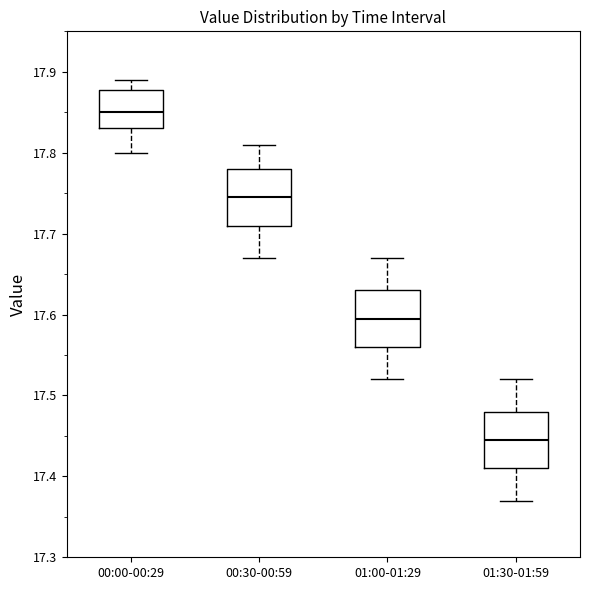

Reading left to right, transcribe this box plot: for each box, give where its median line is, the range the box spans, and where its two whiskers end, as read against the y-axis. The values are not printed on the chart, so give them approximately, as read against the axis.

00:00-00:29: median 17.85, box 17.83 to 17.88, whiskers 17.80 to 17.89
00:30-00:59: median 17.75, box 17.71 to 17.78, whiskers 17.67 to 17.81
01:00-01:29: median 17.60, box 17.56 to 17.63, whiskers 17.52 to 17.67
01:30-01:59: median 17.45, box 17.41 to 17.48, whiskers 17.37 to 17.52